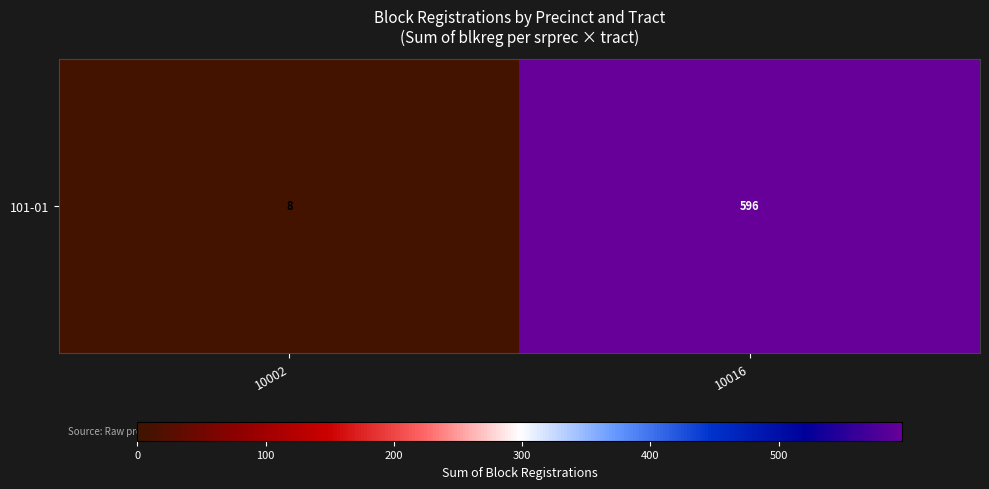

Rank the categories by value from lowest to highest.

10002, 10016